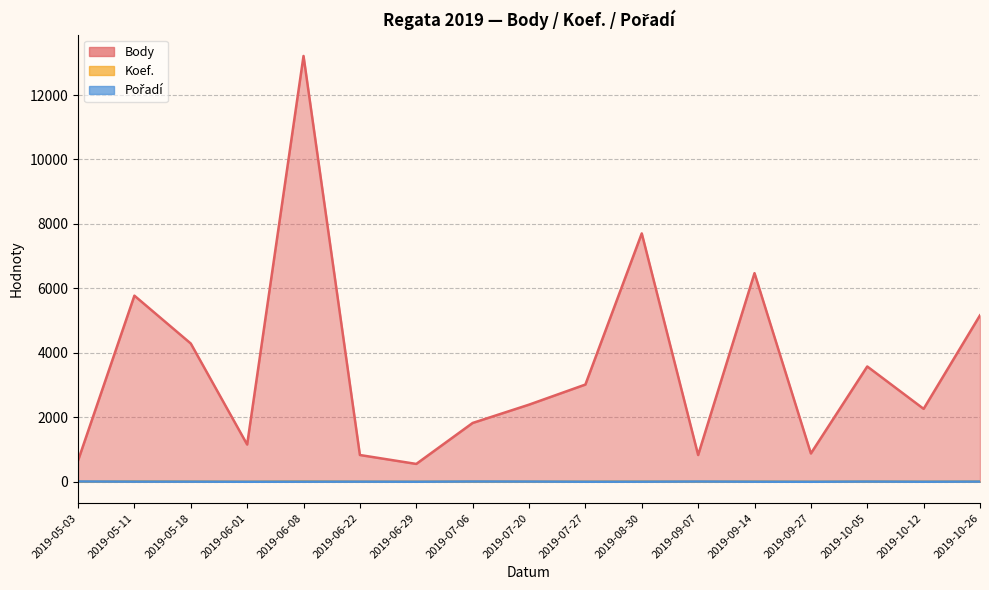

Does the chart have visible grid lines?

Yes